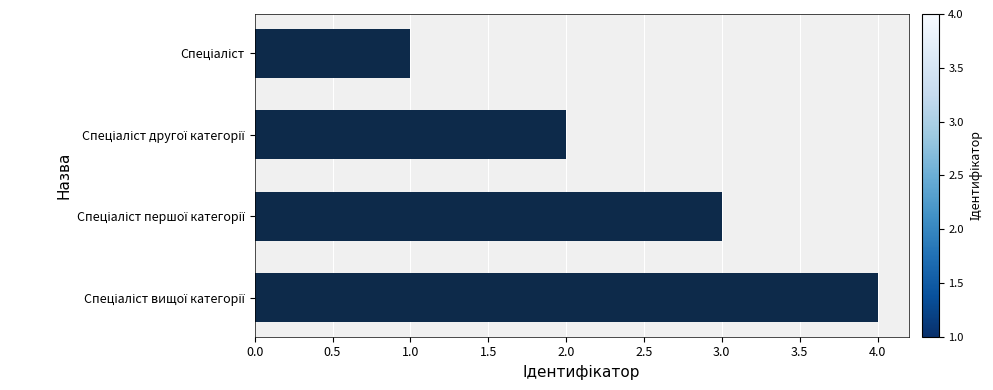

What is the maximum value shown in the chart?

4